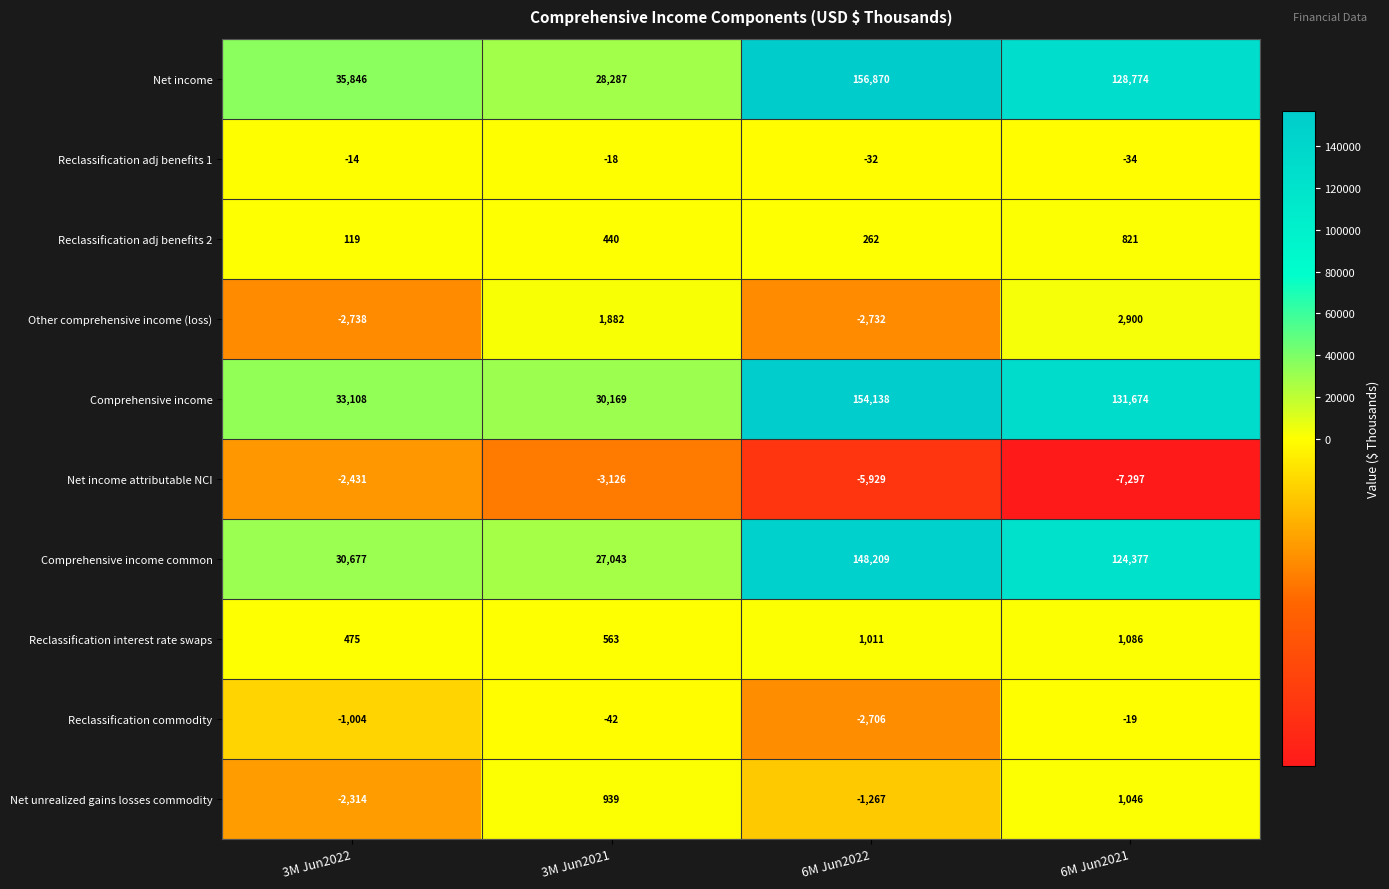

At which category does the chart reach its peak across all series?

6M Jun2022